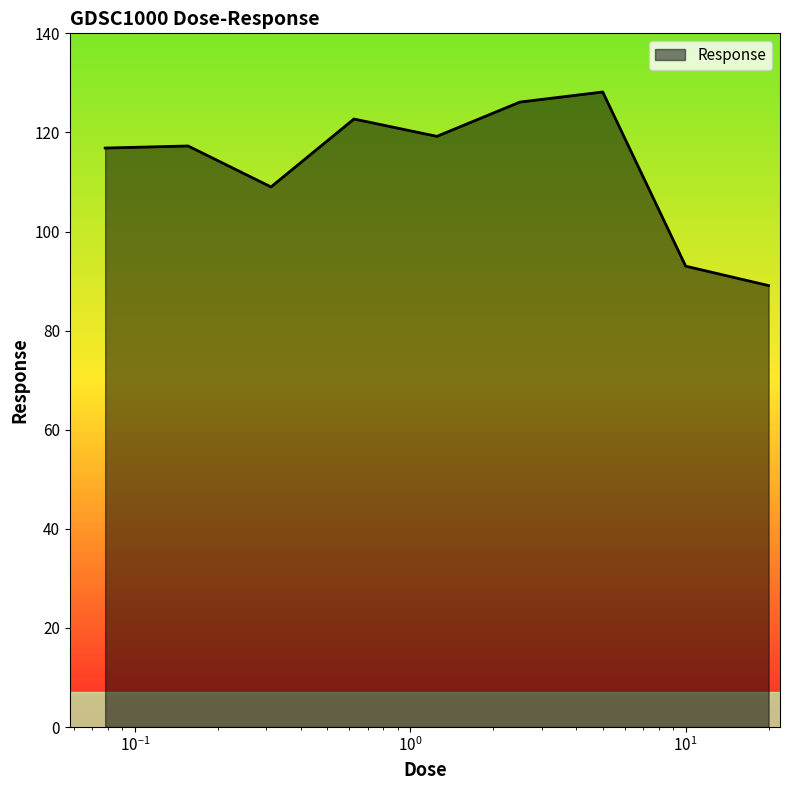

What is the difference between the maximum and minimum values?

39.1